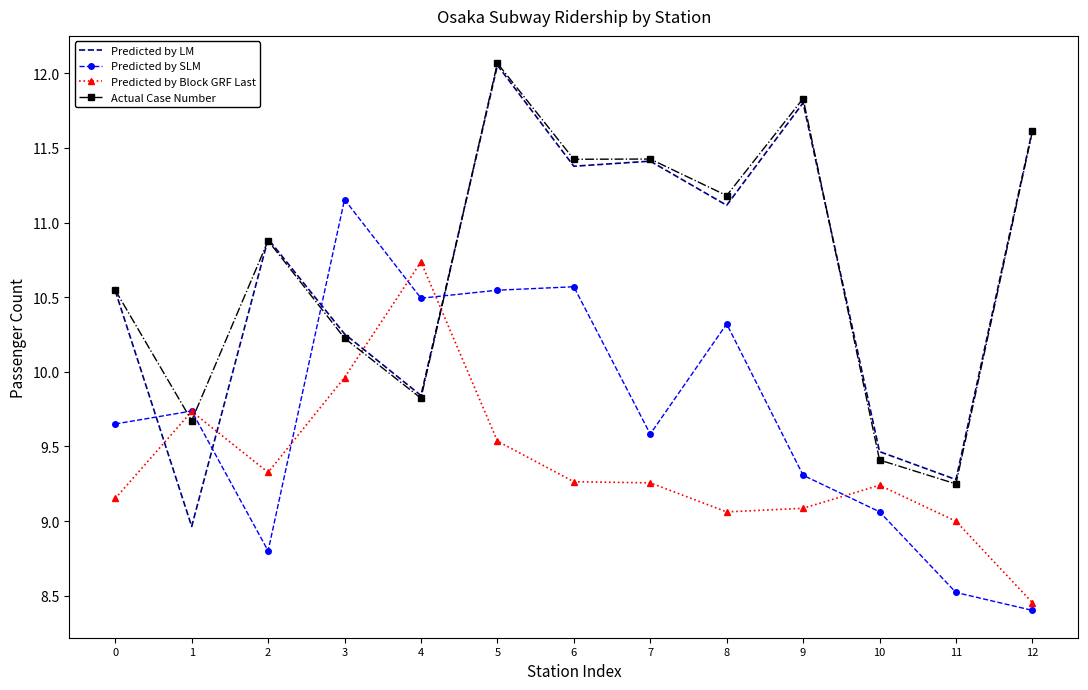

Which series has the largest total across all categories?

Actual Case Number